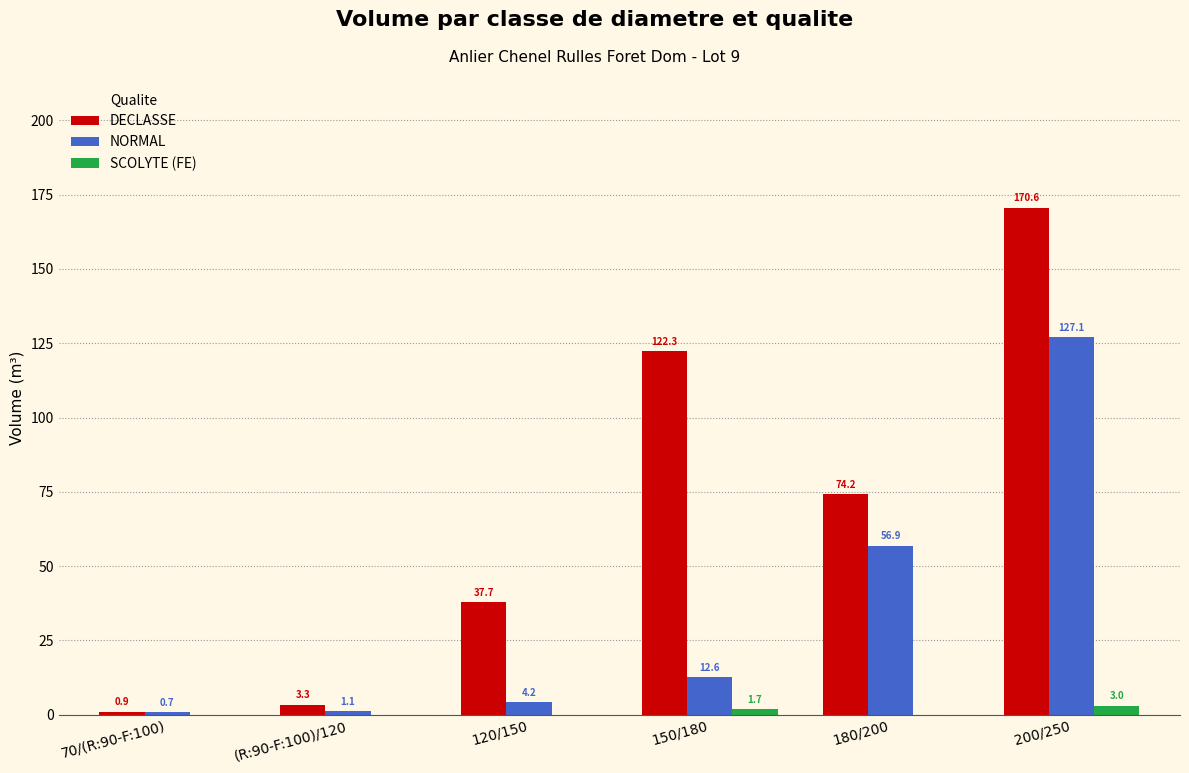

The DECLASSE series shows 0.9 at 70/(R:90-F:100). True or false?

True